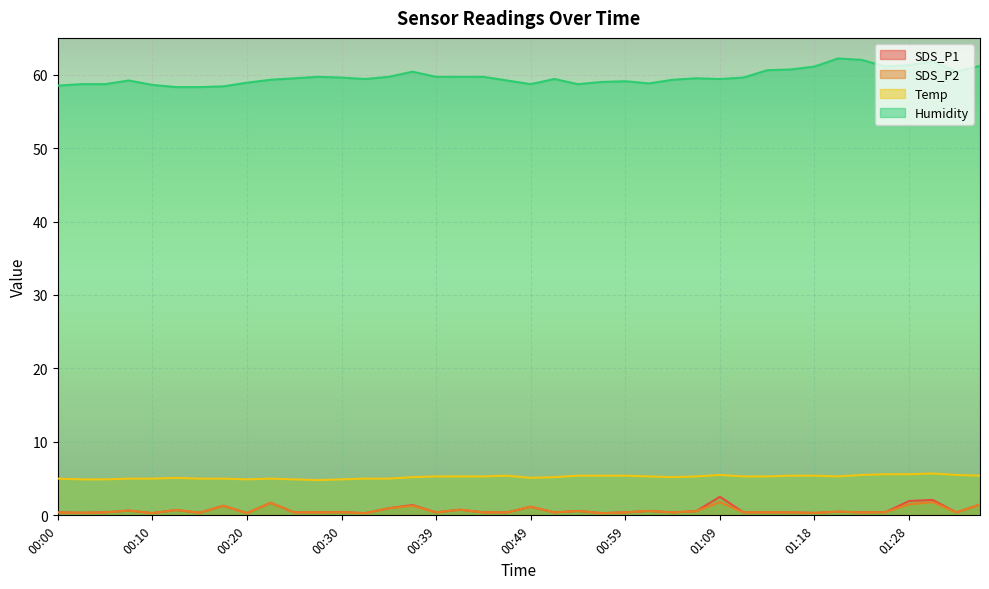

At which category is the sum across all series the highest?

01:31